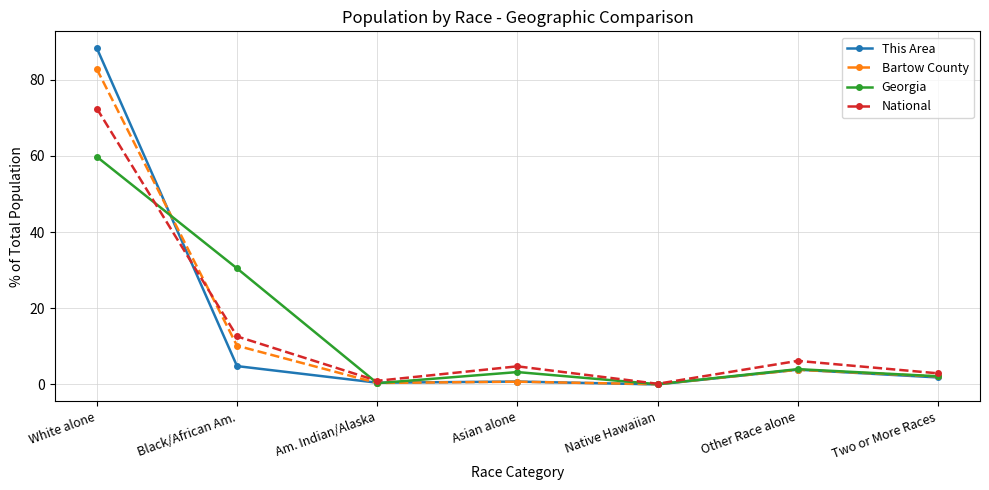

Is it true that This Area equals 88.3 at White alone?

True